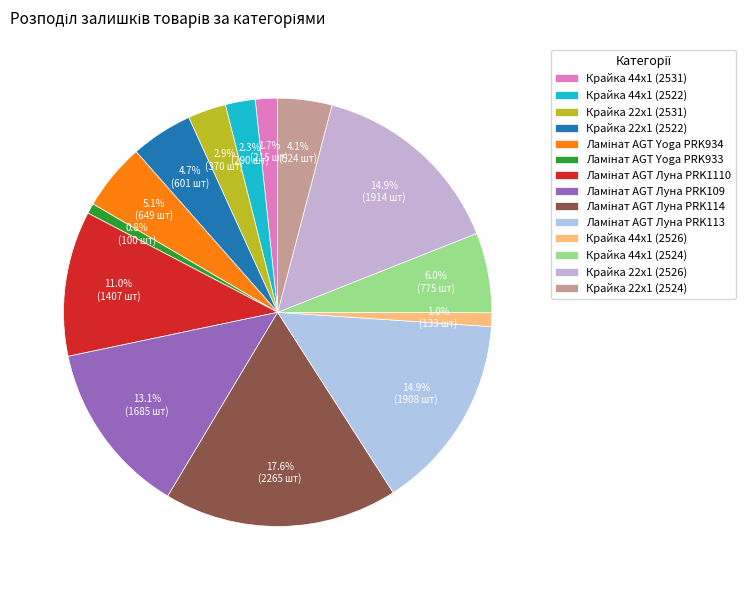

Rank the categories by value from highest to lowest.

Ламінат AGT Луна PRK114, Крайка 22x1 (2526), Ламінат AGT Луна PRK113, Ламінат AGT Луна PRK109, Ламінат AGT Луна PRK1110, Крайка 44x1 (2524), Ламінат AGT Yoga PRK934, Крайка 22x1 (2522), Крайка 22x1 (2524), Крайка 22x1 (2531), Крайка 44x1 (2522), Крайка 44x1 (2531), Крайка 44x1 (2526), Ламінат AGT Yoga PRK933